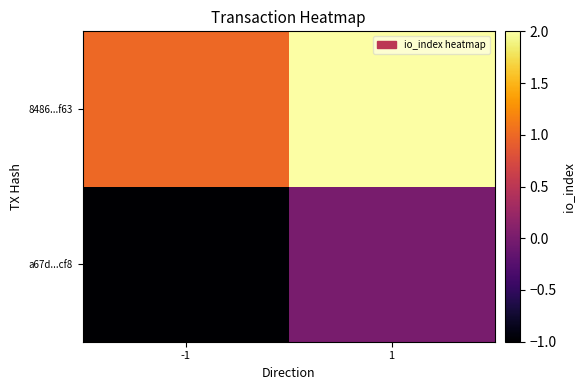

Reading left to right, list all the values displayed in this chart.

a67d...cf8: -1=-1	1=0
8486...f63: -1=1	1=2